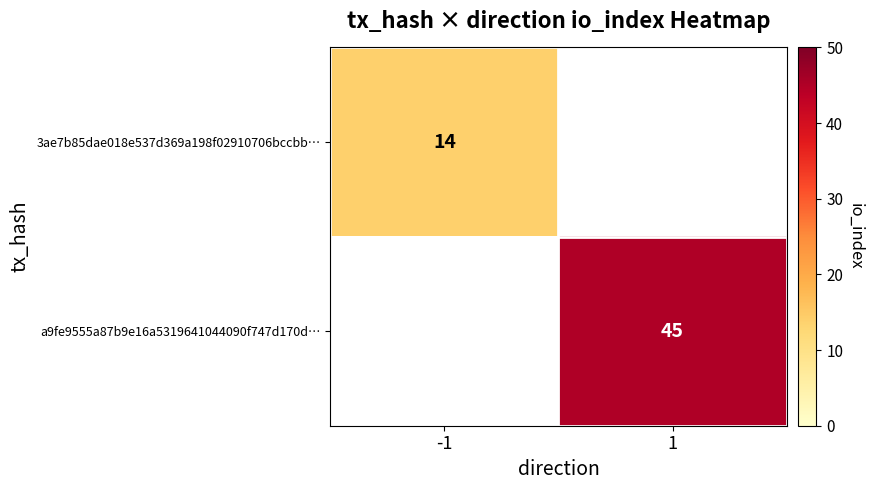

How many data points does each series have?

2